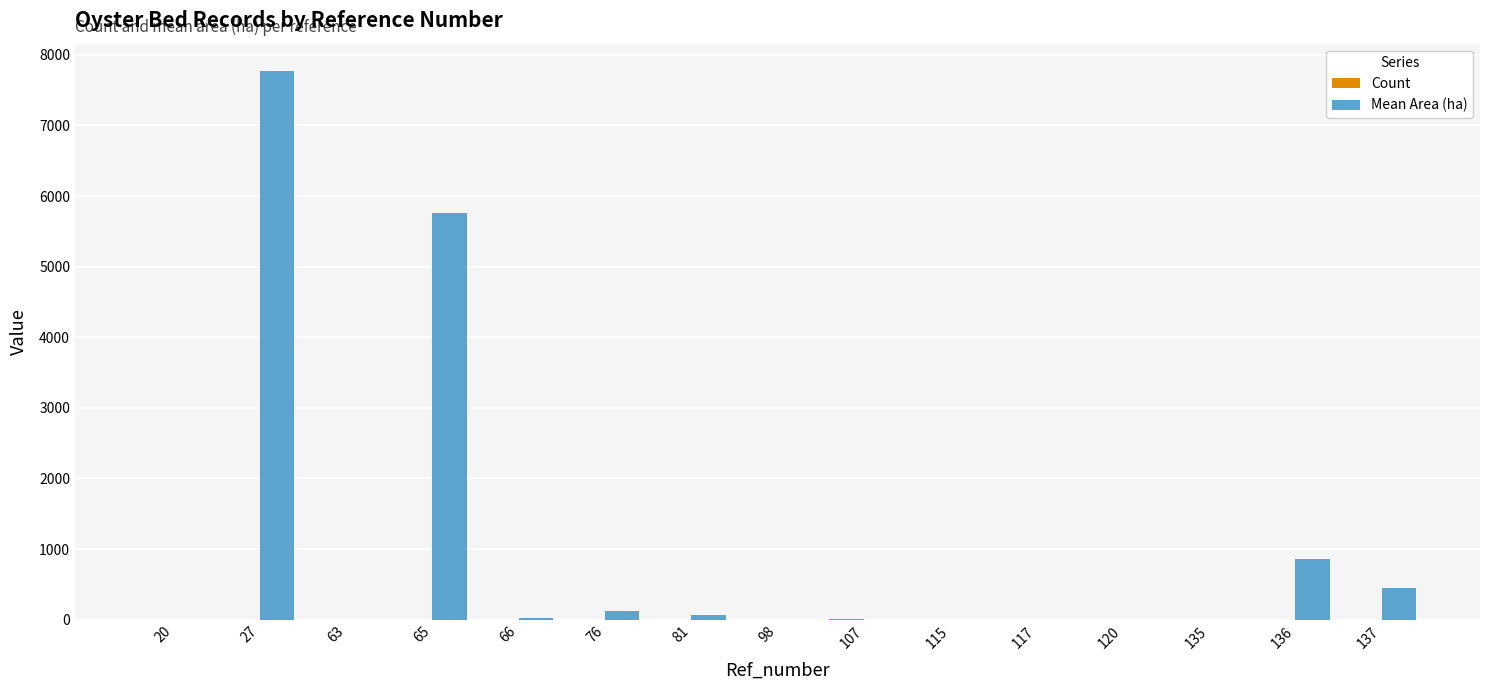

Where is Mean Area (ha) nearest to the value 3885?

65